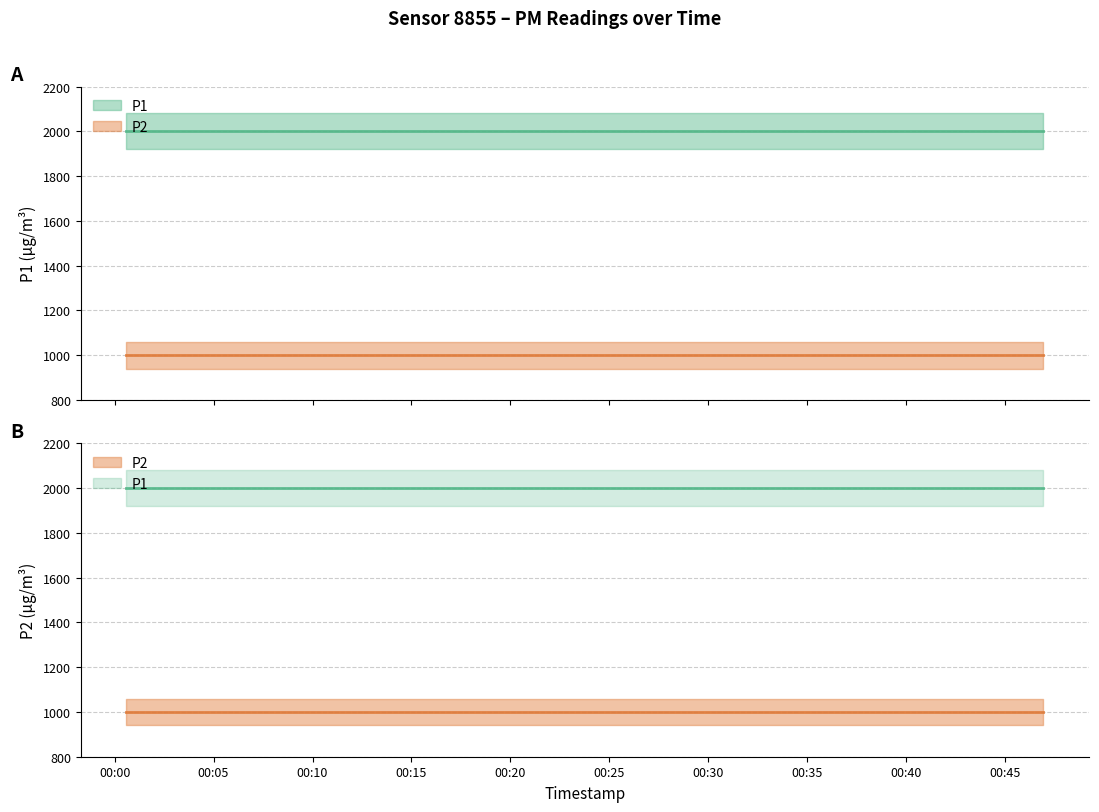

Is the value of P2 at 2024-01-10T00:29:52 greater than the value of P1 at 2024-01-10T00:15:15?

No